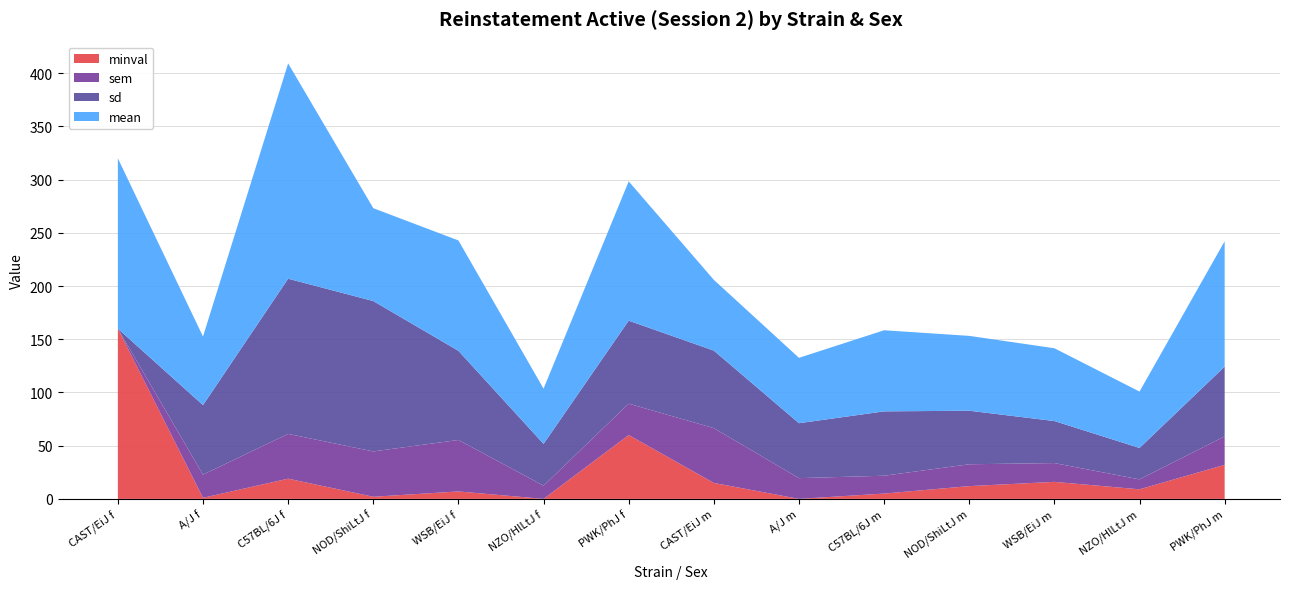

Reading left to right, transcribe all the data shown in this chart.

minval: 160.0	1.0	19.0	2.0	7.0	0.0	60.0	15.0	0.0	5.0	12.0	16.0	9.0	32.0
sem: 0.0	21.8	42.1	42.6	48.4	12.4	29.5	51.5	19.5	16.8	20.5	17.7	9.3	26.8
sd: 0.0	65.3	145.8	141.3	83.8	39.3	78.0	72.8	51.6	60.5	50.3	39.5	29.5	65.5
mean: 160.0	64.4	202.3	87.3	103.7	51.9	130.9	66.5	61.4	76.2	70.3	68.4	53.0	117.8